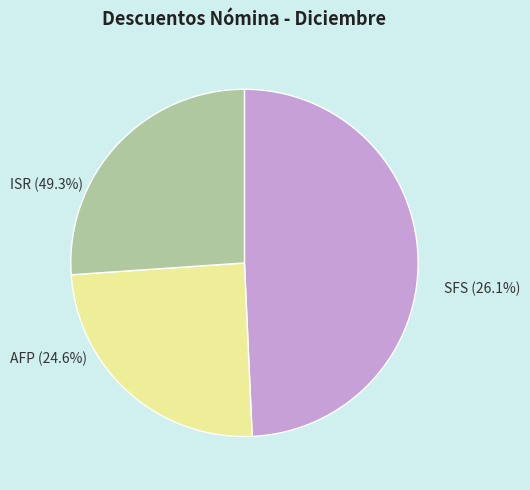

Is 5 the majority of the pie?

No